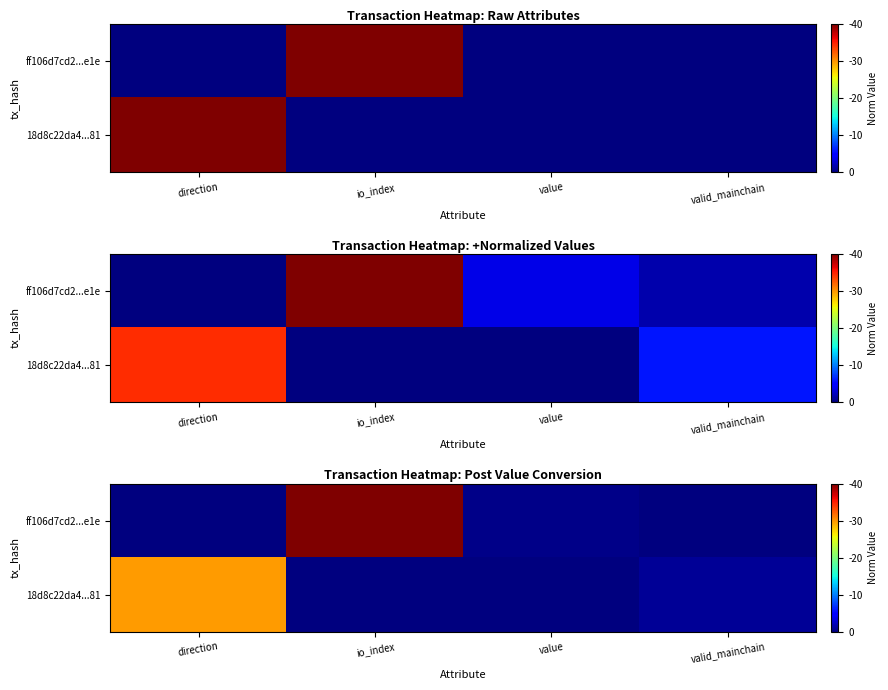

At how many categories does at least one series exceed 0?

4